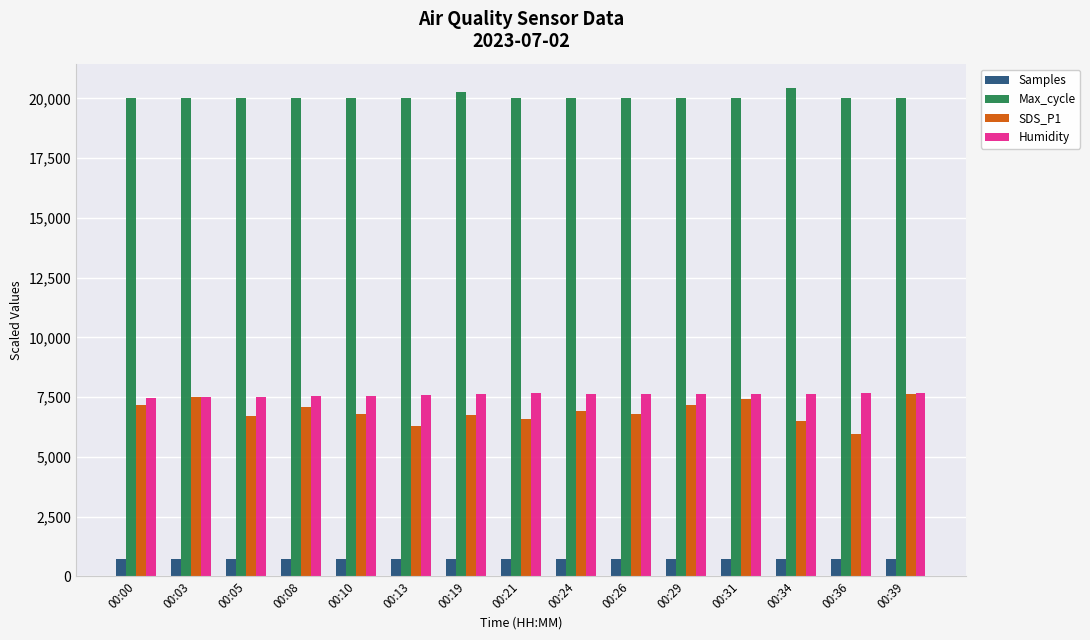

Are the bars grouped side by side (vs. stacked)?

Yes